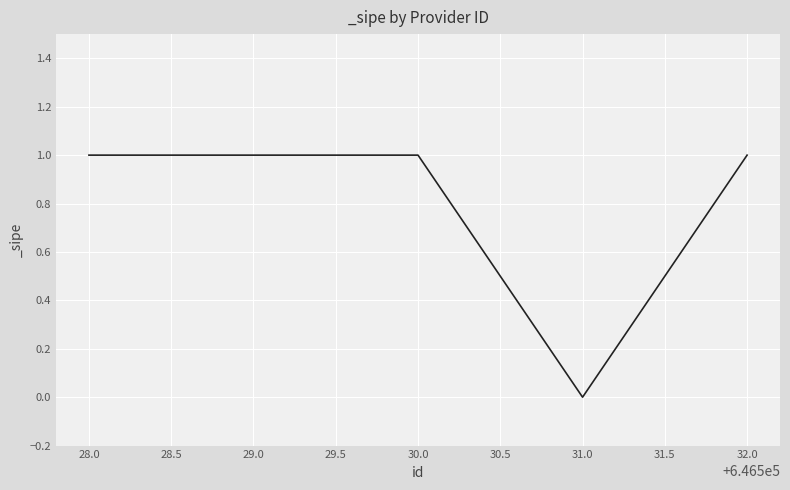

The chart shows a value of 1 at 32.0. True or false?

True